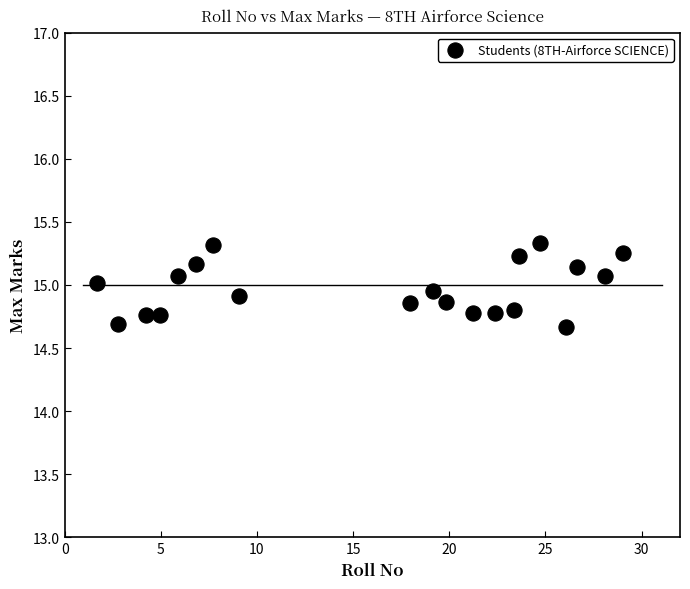

What is the range of X values (max minus min)?

27.3